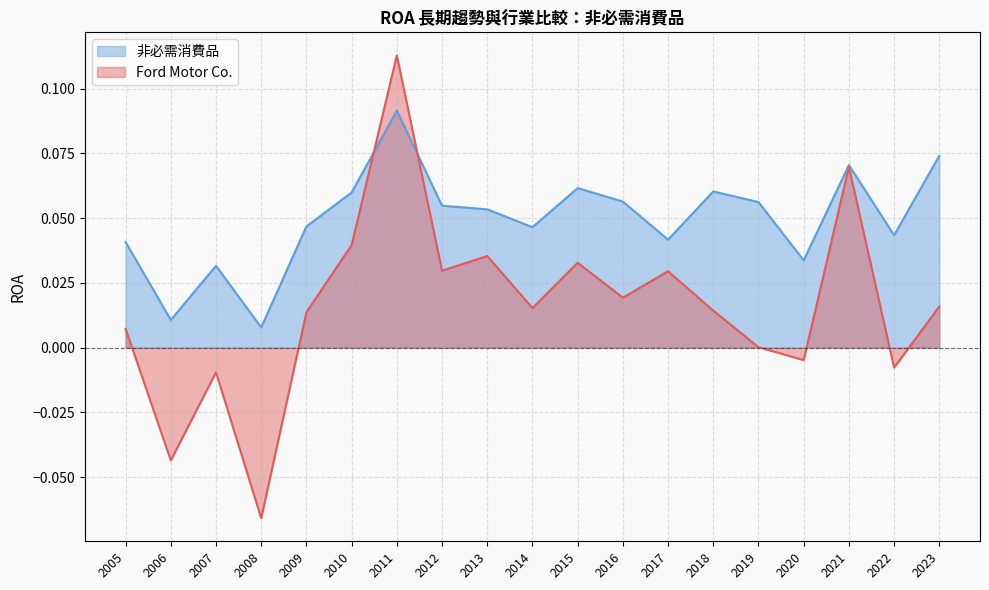

How many values in Ford Motor Co. are below zero?

5